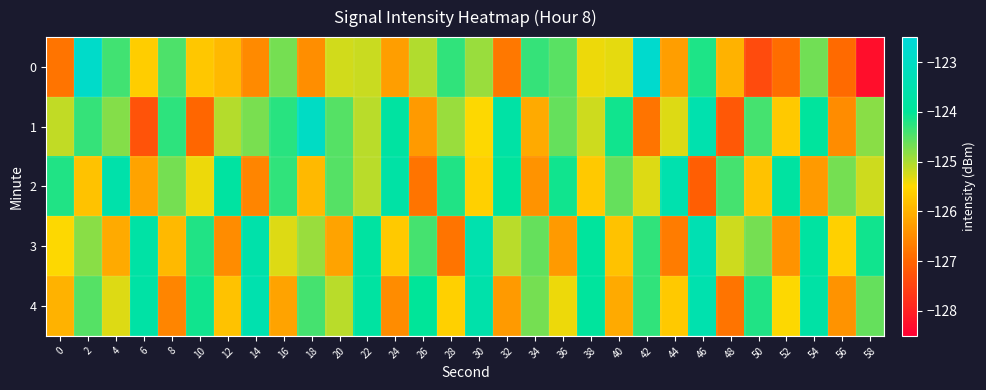

Reading right to left, extract all data points from this chart.

0: 58=-128.3	56=-126.9	54=-124.7	52=-126.9	50=-127.4	48=-126.0	46=-124.2	44=-126.3	42=-122.8	40=-125.4	38=-125.4	36=-124.5	34=-124.3	32=-126.8	30=-124.9	28=-124.3	26=-125.0	24=-126.3	22=-125.2	20=-125.2	18=-126.5	16=-124.7	14=-126.5	12=-125.9	10=-125.7	8=-124.5	6=-125.6	4=-124.4	2=-122.9	0=-126.8
1: 58=-124.8	56=-126.5	54=-123.9	52=-125.7	50=-124.4	48=-127.2	46=-123.5	44=-125.3	42=-126.8	40=-124.1	38=-125.2	36=-124.6	34=-126.1	32=-123.7	30=-125.5	28=-124.9	26=-126.3	24=-123.8	22=-125.1	20=-124.5	18=-123.0	16=-124.2	14=-124.7	12=-125.1	10=-127.0	8=-124.3	6=-127.3	4=-124.8	2=-124.3	0=-125.1
2: 58=-125.2	56=-124.7	54=-126.3	52=-123.8	50=-125.8	48=-124.4	46=-127.1	44=-123.5	42=-125.3	40=-124.6	38=-125.7	36=-124.1	34=-126.4	32=-123.9	30=-125.6	28=-124.2	26=-126.8	24=-123.7	22=-125.1	20=-124.5	18=-125.9	16=-124.3	14=-126.6	12=-123.8	10=-125.4	8=-124.7	6=-126.2	4=-123.6	2=-125.8	0=-124.2
3: 58=-124.1	56=-125.6	54=-123.8	52=-126.4	50=-124.7	48=-125.2	46=-123.4	44=-126.7	42=-124.3	40=-125.8	38=-123.9	36=-126.3	34=-124.6	32=-125.1	30=-123.5	28=-126.8	26=-124.4	24=-125.7	22=-123.8	20=-126.2	18=-124.9	16=-125.3	14=-123.6	12=-126.5	10=-124.2	8=-125.9	6=-123.7	4=-126.1	2=-124.8	0=-125.5
4: 58=-124.6	56=-126.4	54=-123.7	52=-125.5	50=-124.2	48=-126.8	46=-123.5	44=-125.7	42=-124.3	40=-126.1	38=-123.9	36=-125.4	34=-124.7	32=-126.3	30=-123.6	28=-125.6	26=-124.0	24=-126.5	22=-123.8	20=-125.1	18=-124.4	16=-126.2	14=-123.5	12=-125.8	10=-124.1	8=-126.6	6=-123.7	4=-125.3	2=-124.5	0=-126.0